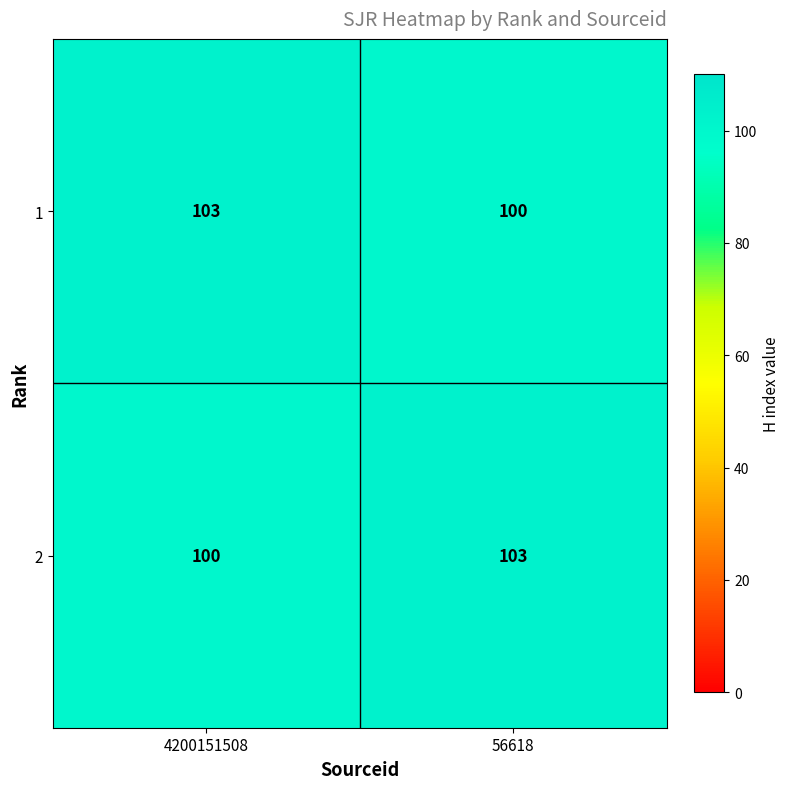

Reading left to right, transcribe all the data shown in this chart.

1: 4200151508=103	56618=100
2: 4200151508=100	56618=103